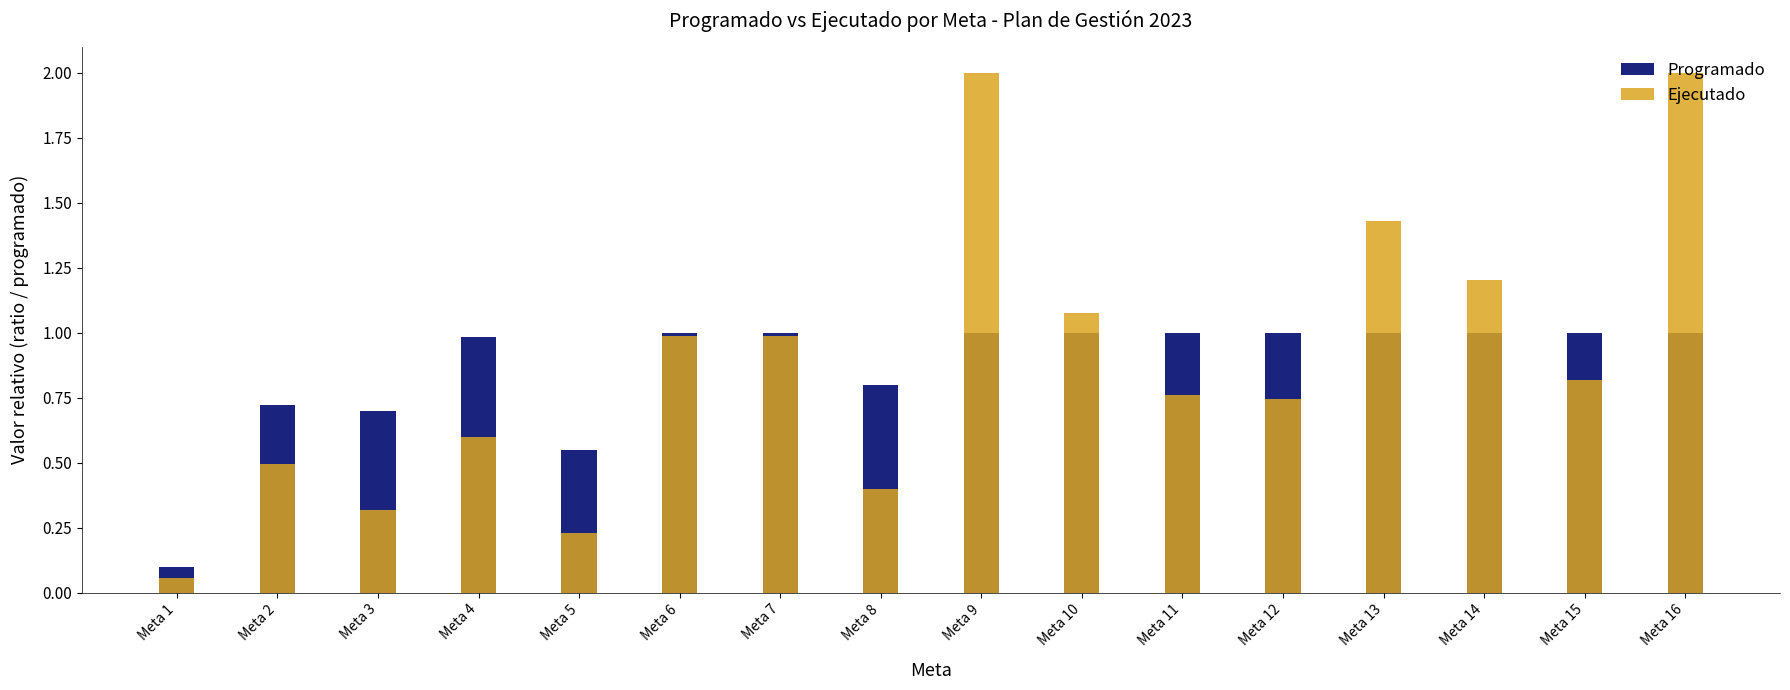

Are the bars horizontal?

No